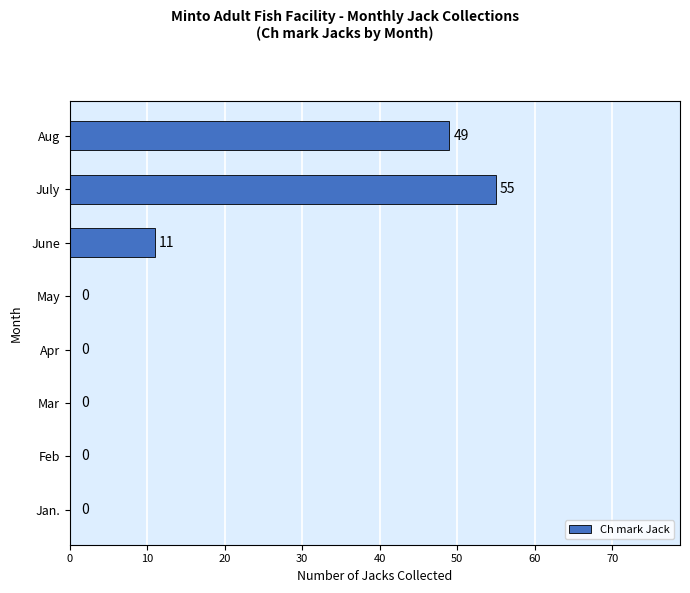

What is the greatest value displayed?

55